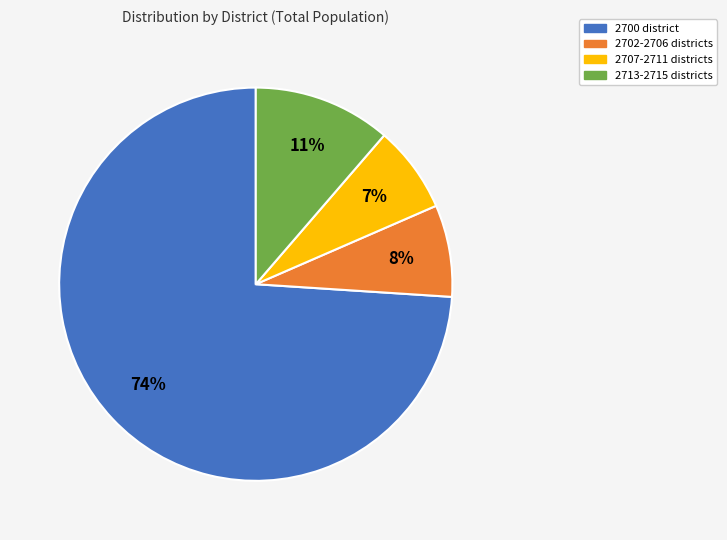

To the nearest percent, what is the difference between the largest and smallest slice percentages?

67%